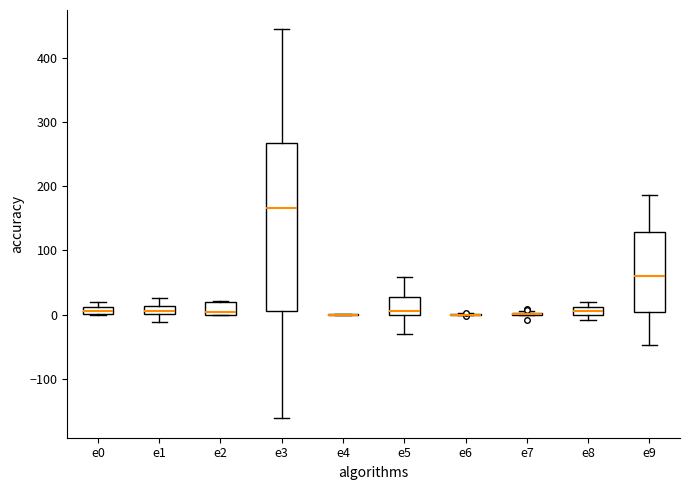

Where is the upper edge of the box for e5 on the y-axis? The values are not printed on the chart, so give them approximately, as read against the axis.

30